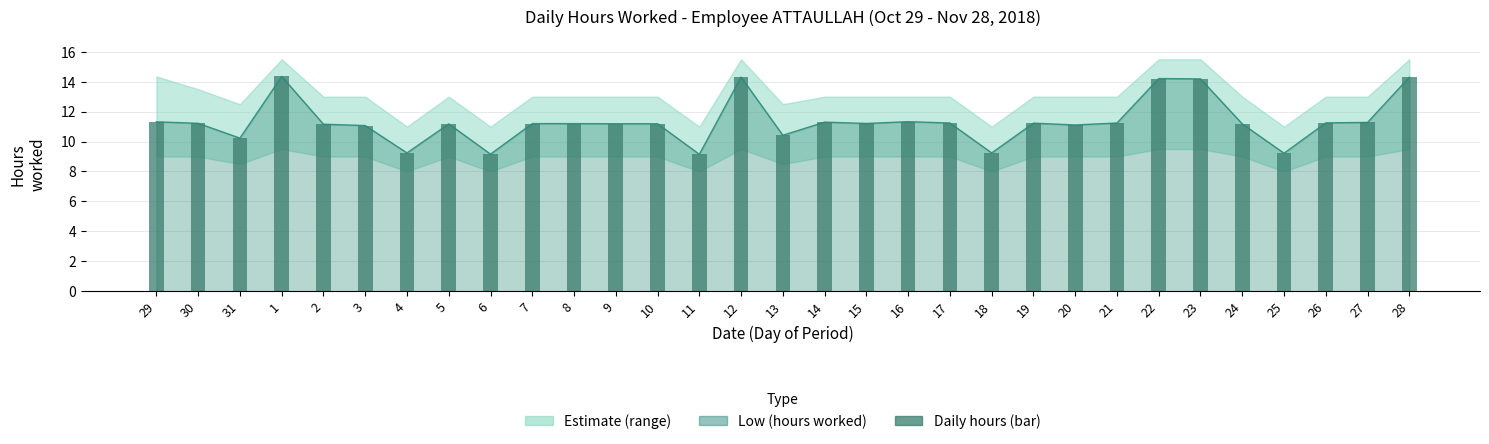

The chart shows a value of 11.2 at 24. True or false?

True